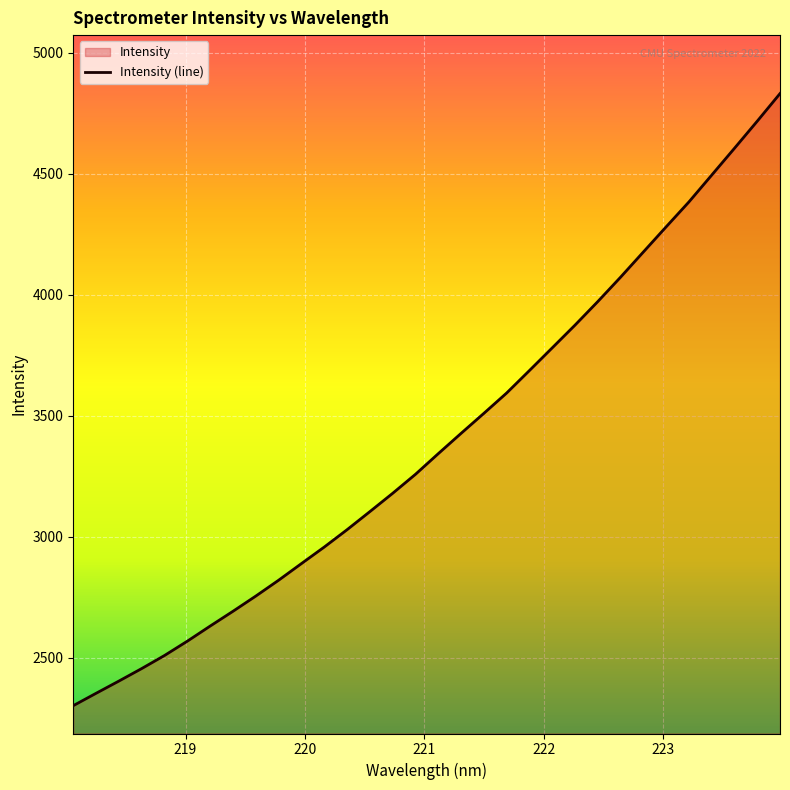

Which label corresponds to the largest value in the chart?

223.9802